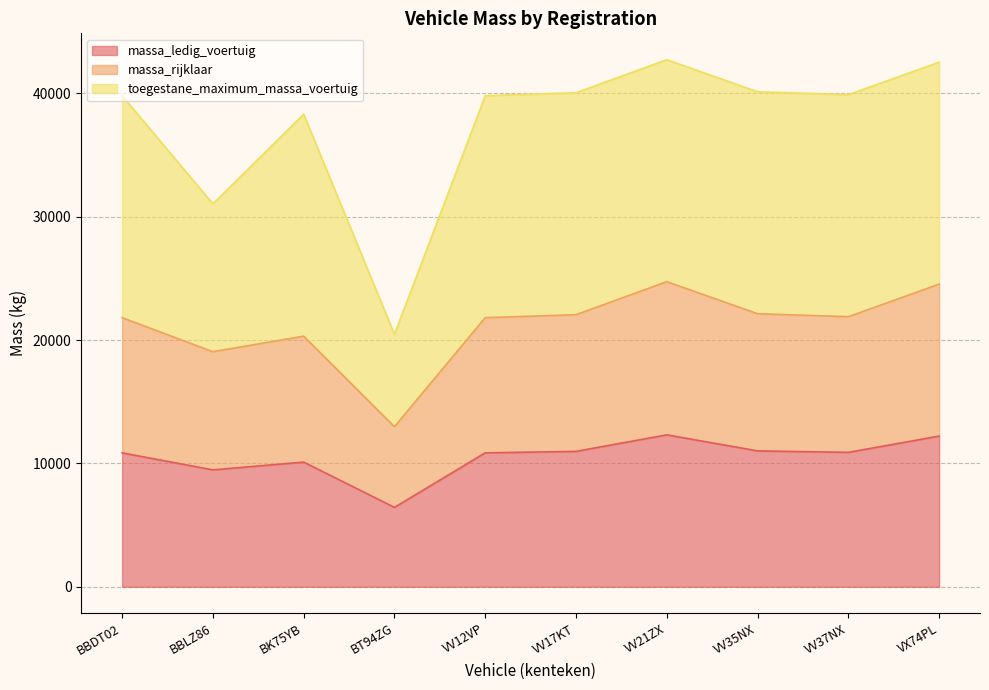

What is the average value of the massa_rijklaar series?

21138